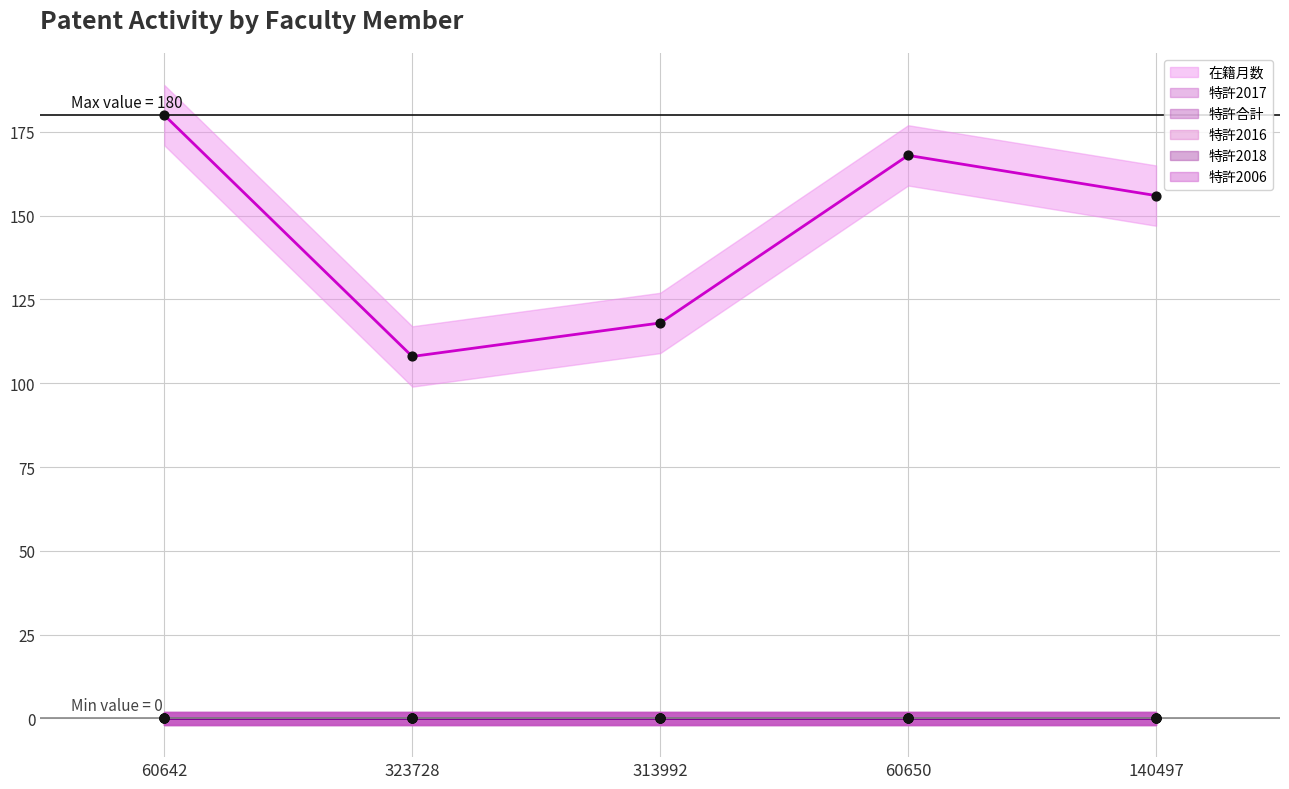

Which series reaches the minimum Y coordinate?

特許2017